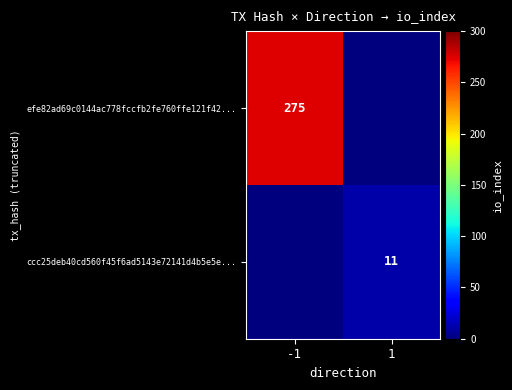

Is the value of ccc25deb40cd560f45f6ad5143e72141d4b5e5e... at 1 greater than the value of efe82ad69c0144ac778fccfb2fe760ffe121f42... at -1?

No